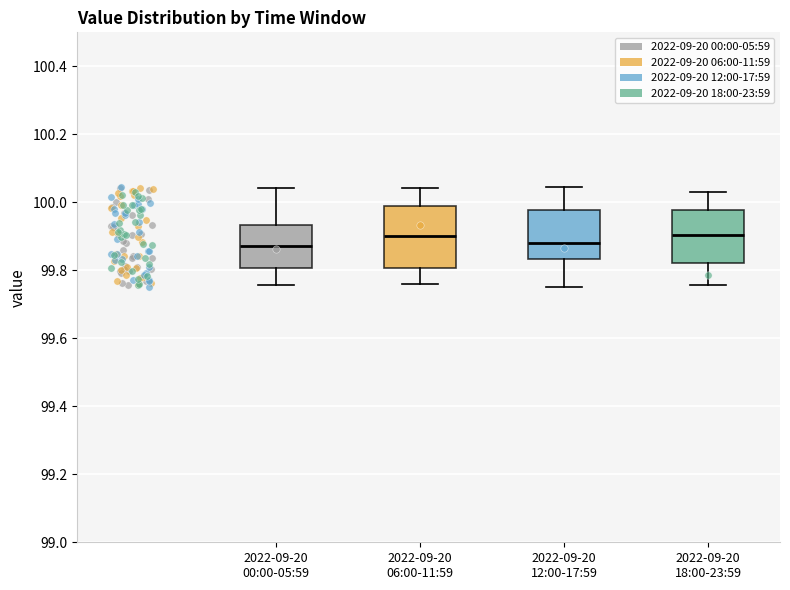

Reading left to right, read every box against the y-axis: the position of its median line, the range the box covers, and the ends of its whiskers. The values are not printed on the chart, so give them approximately, as read against the axis.

2022-09-20 00:00-05:59: median 99.88, box 99.80 to 99.94, whiskers 99.76 to 100.04
2022-09-20 06:00-11:59: median 99.90, box 99.80 to 100.00, whiskers 99.76 to 100.04
2022-09-20 12:00-17:59: median 99.88, box 99.84 to 99.98, whiskers 99.76 to 100.04
2022-09-20 18:00-23:59: median 99.90, box 99.82 to 99.98, whiskers 99.76 to 100.02